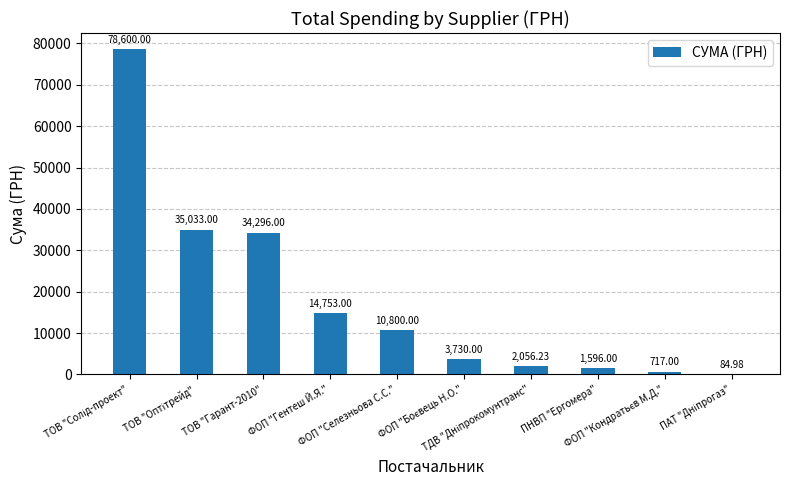

What is the sum of all values?

181666.2